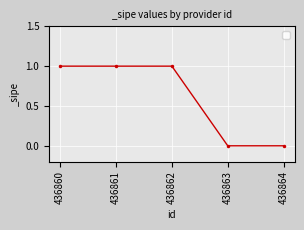

Reading left to right, what are all the values shown in this chart?

1	1	1	0	0